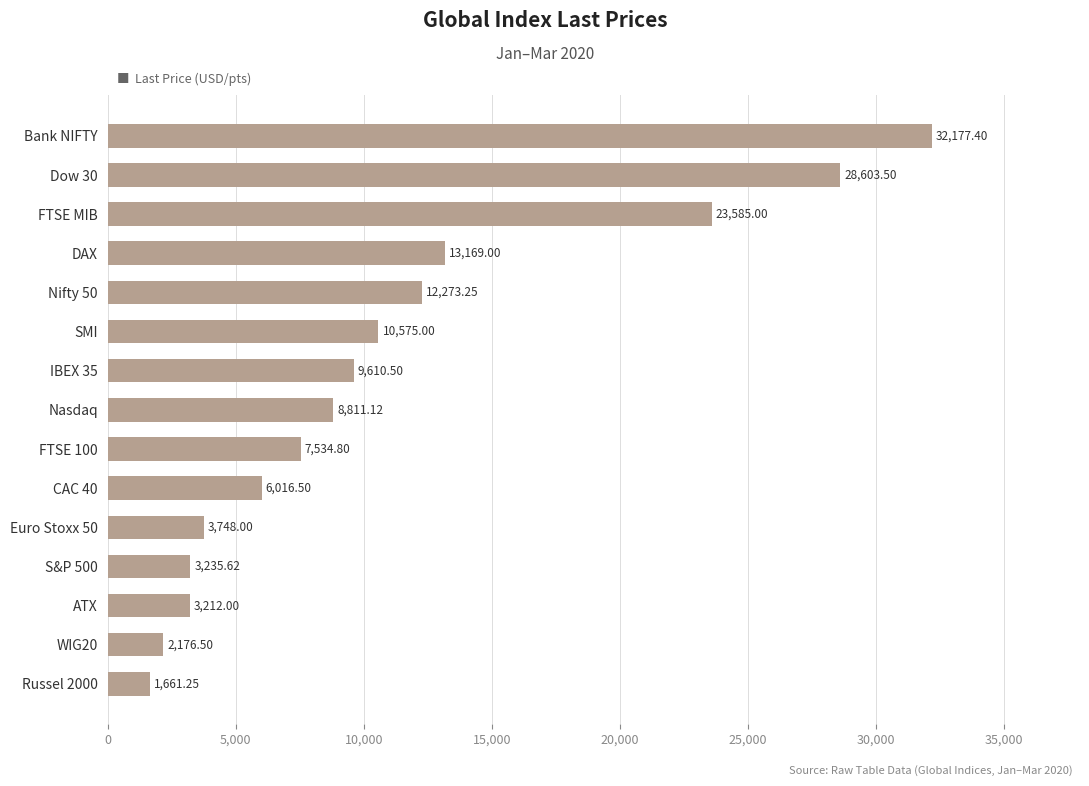

What is the average value?

11092.6